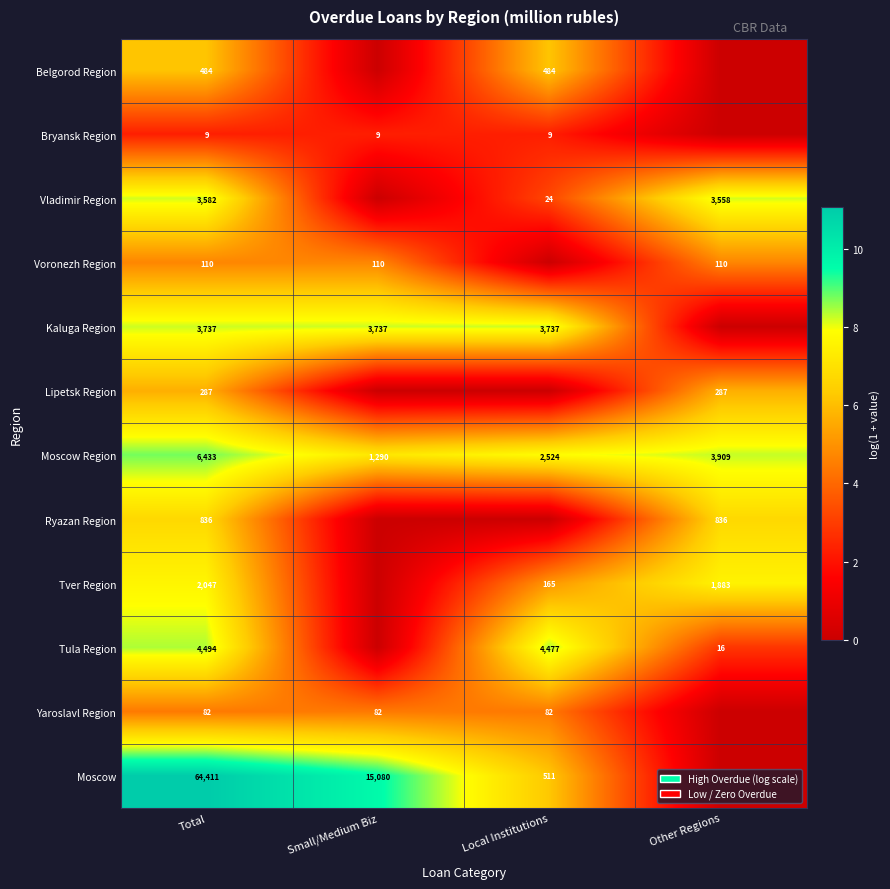

What is the spread (max minus min) of values at Total?

64402